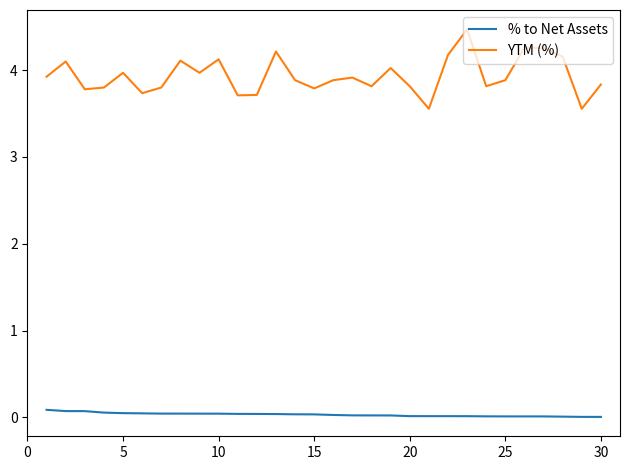

How many series are shown in this chart?

2